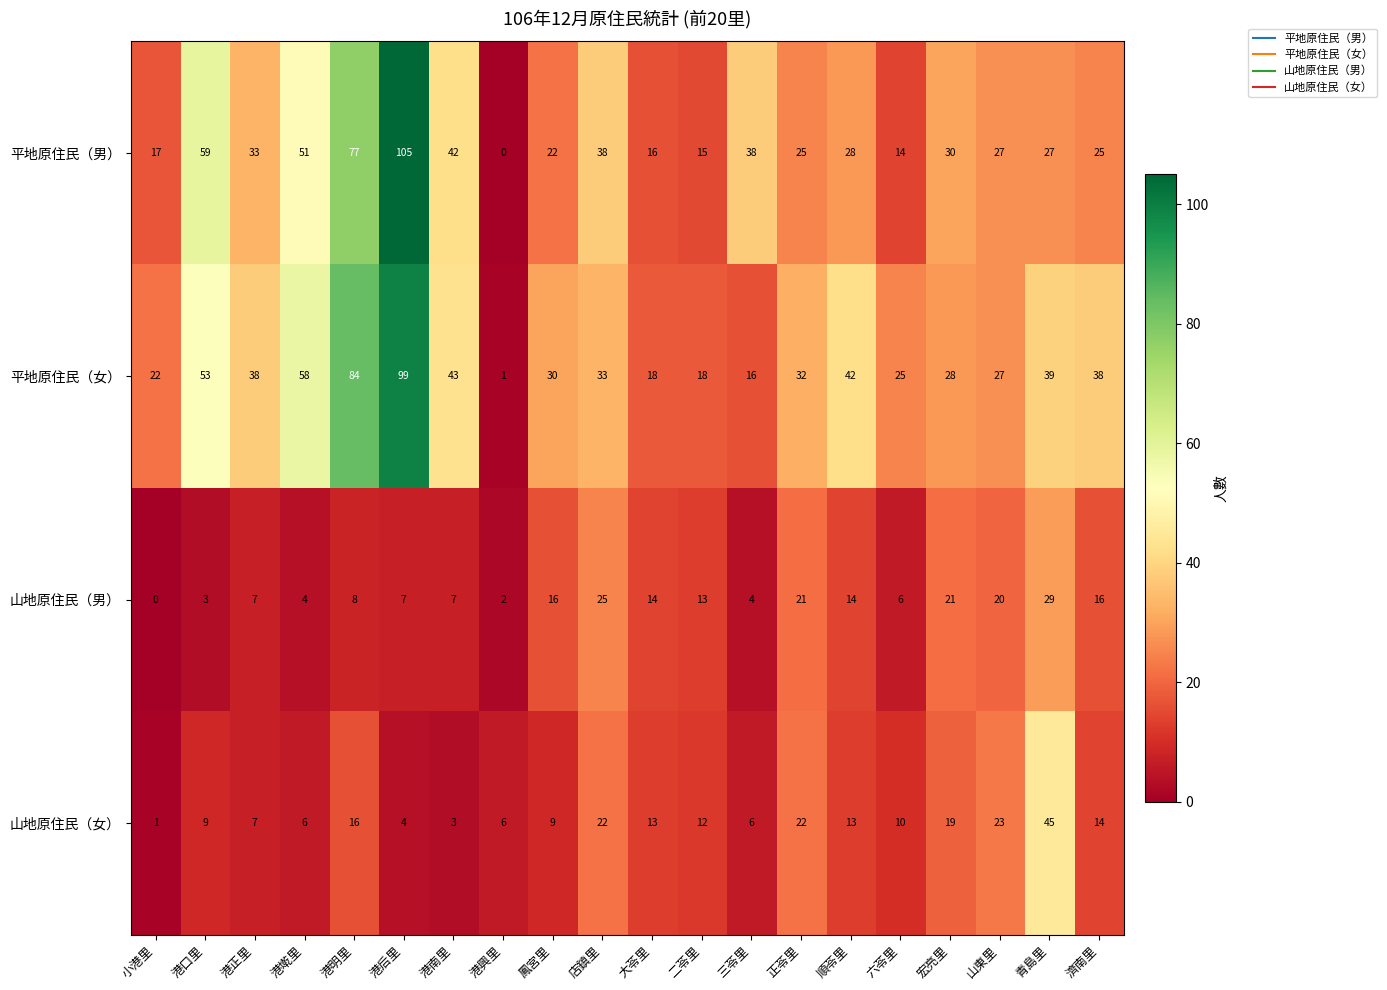

What is the average value of the 平地原住民（女） series?

37